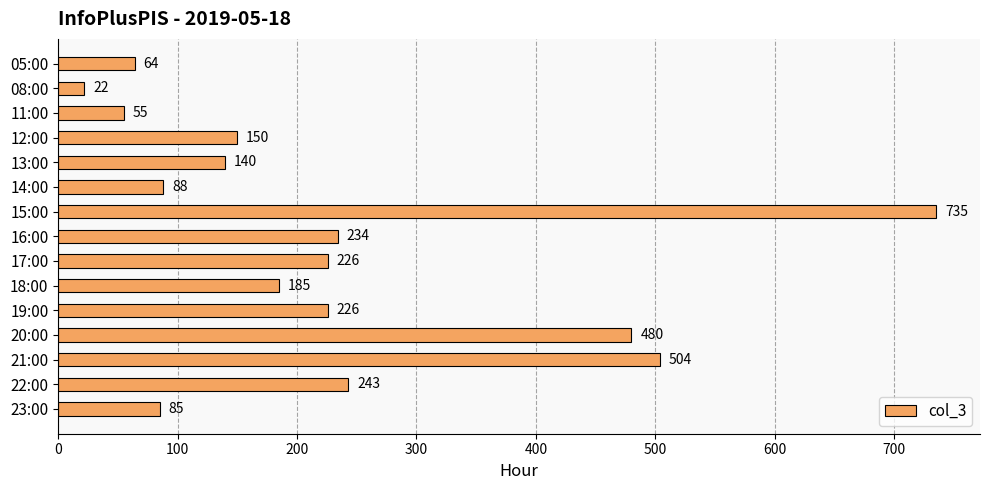

What is the label of the 14th bar from the top?

22:00